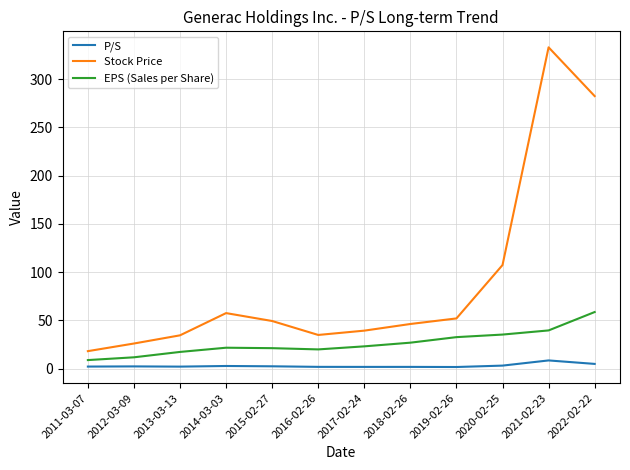

At which label is Stock Price closest to 175?

2020-02-25